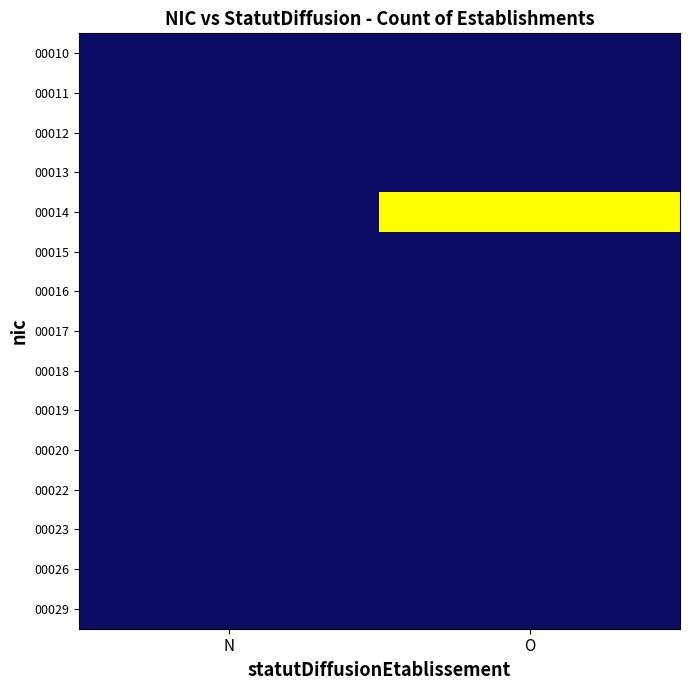

List the series in order of their peak value, highest first.

00014, 00016, 00015, 00019, 00011, 00012, 00013, 00022, 00026, 00010, 00017, 00018, 00020, 00023, 00029